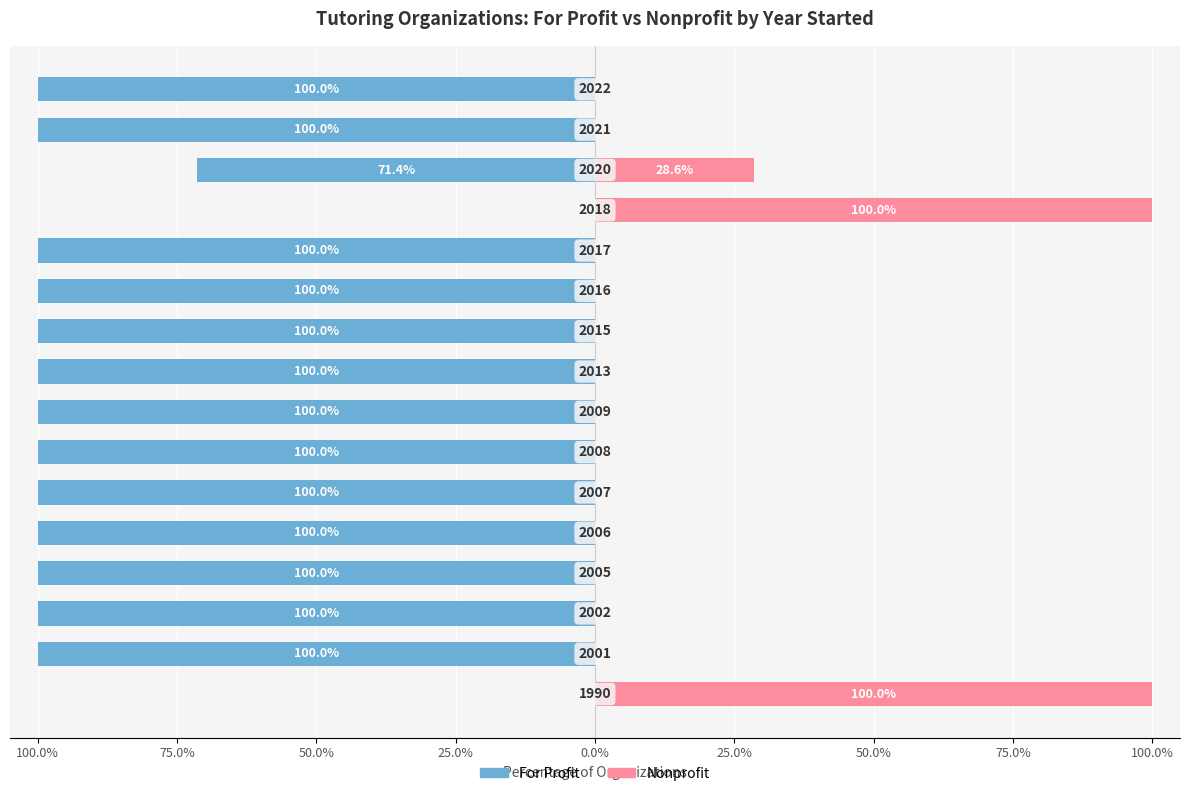

List the series in order of their peak value, lowest first.

For Profit, Nonprofit